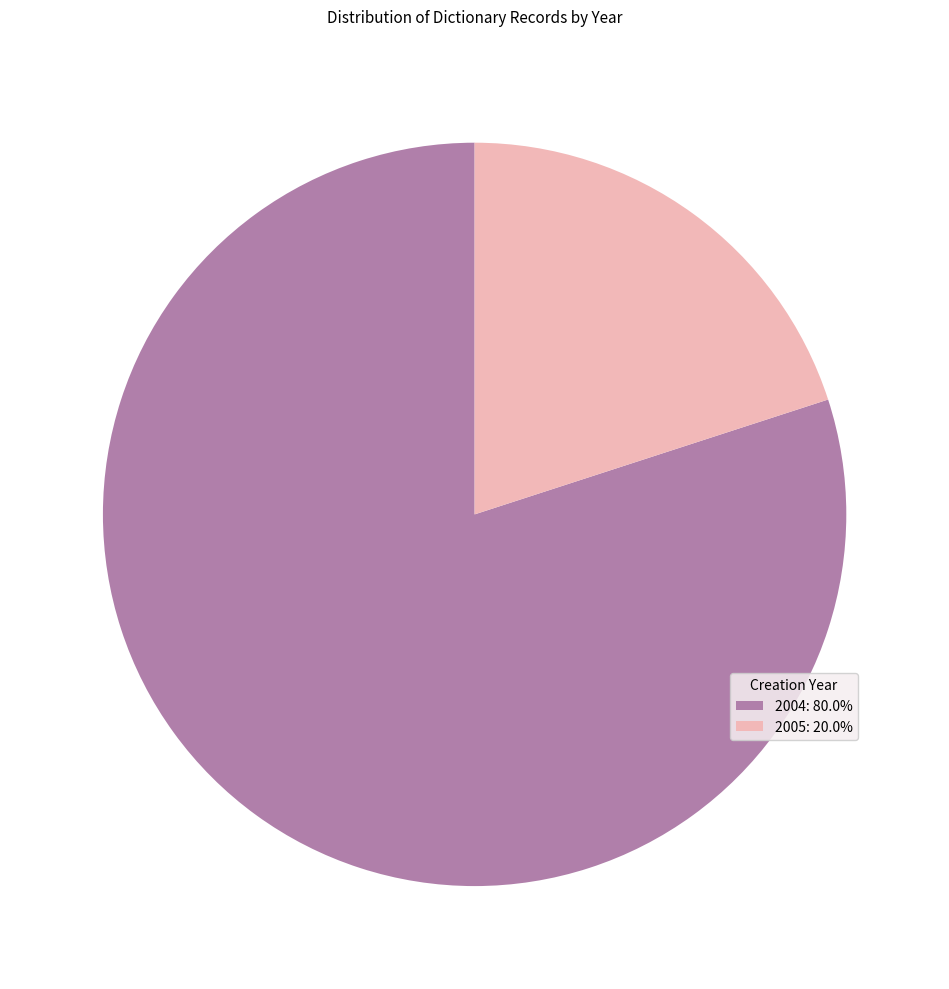

Is there a majority slice in this chart?

Yes